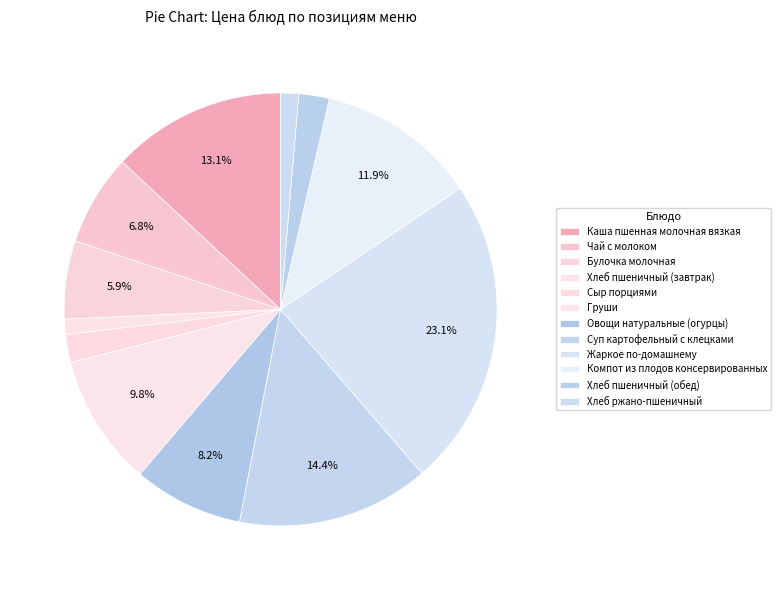

How many segments does this pie chart have?

12